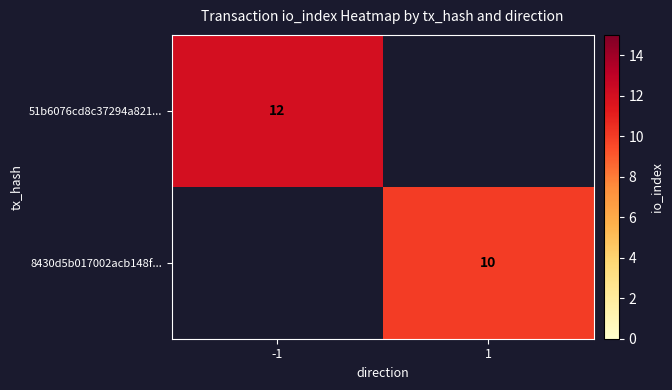

The 8430d5b017002acb148f... series shows 10 at 1. True or false?

True